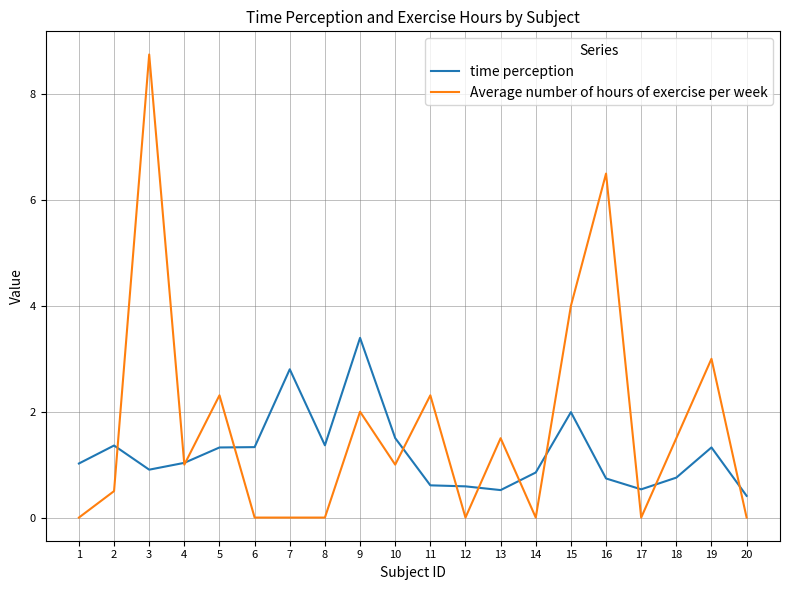

What is the difference between the maximum and second lowest values in the time perception series?

2.9